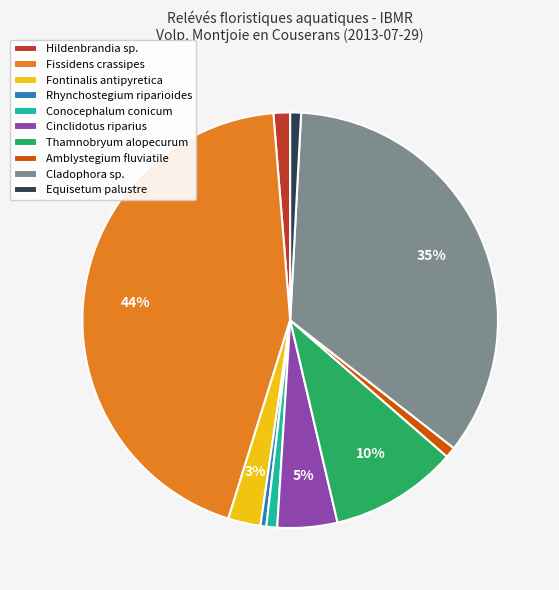

To the nearest percent, what is the combined percentage of Thamnobryum alopecurum and Conocephalum conicum?

11%